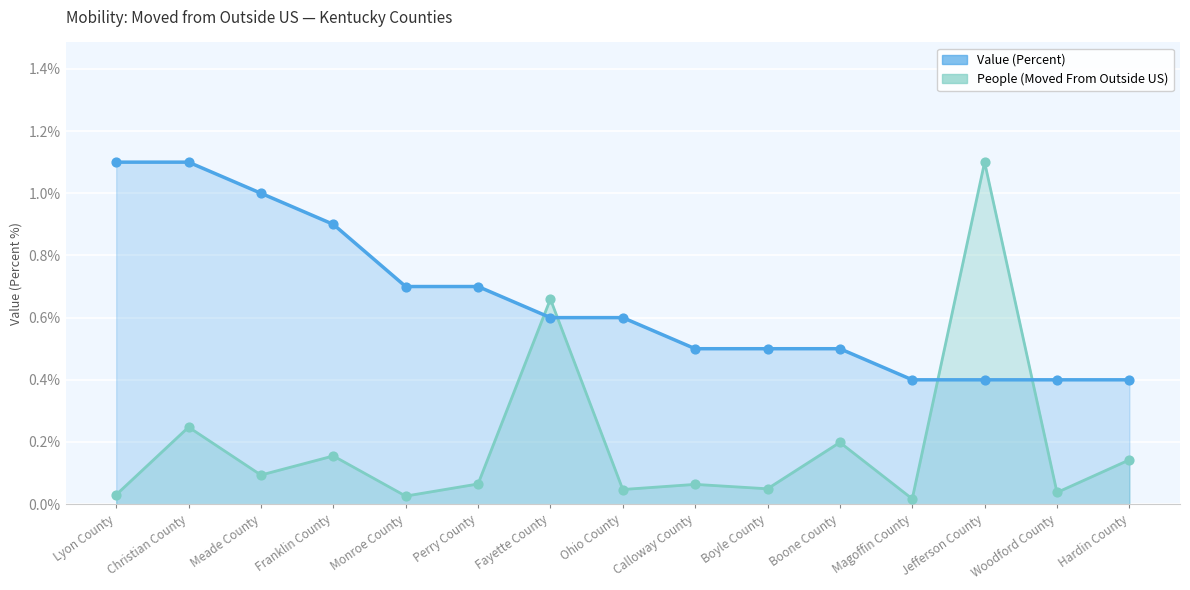

Is the value of People (Moved From Outside US) at Calloway County greater than the value of Value (Percent) at Calloway County?

No